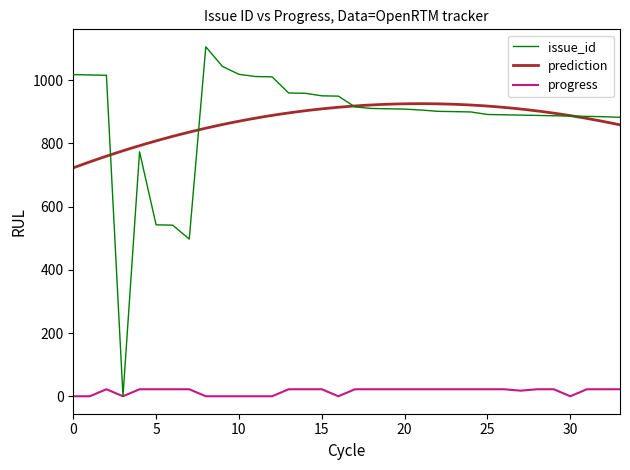

Is the value of issue_id at 2019/01/16 greater than the value of progress at 2018/05/19?

Yes